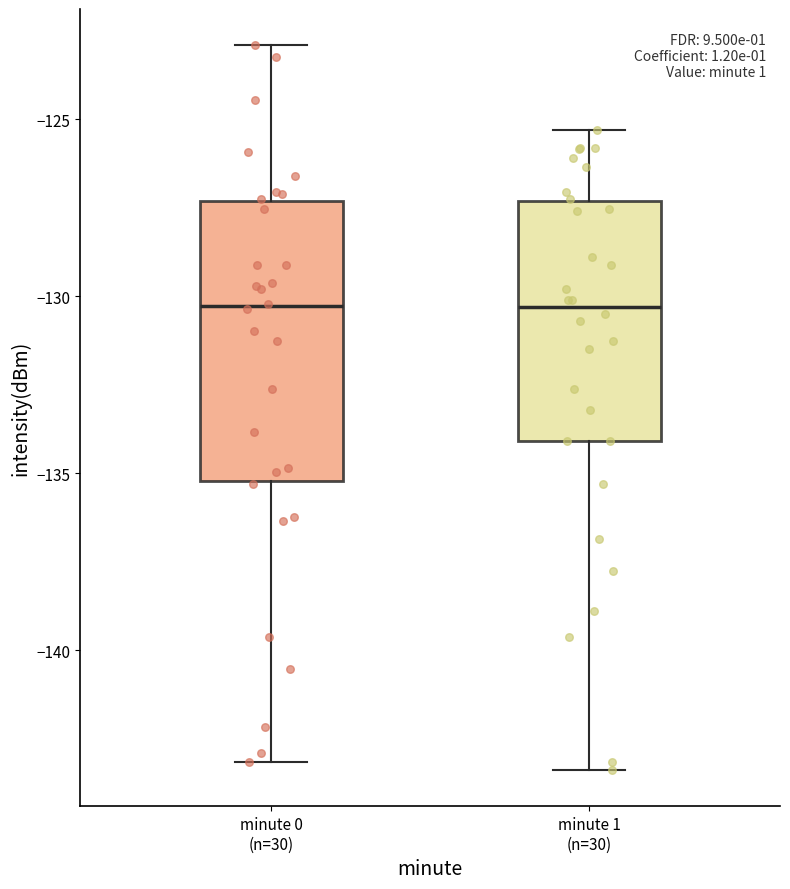

Which box is the tallest, from its lower edge to its upper edge?

minute 0 (n=30)